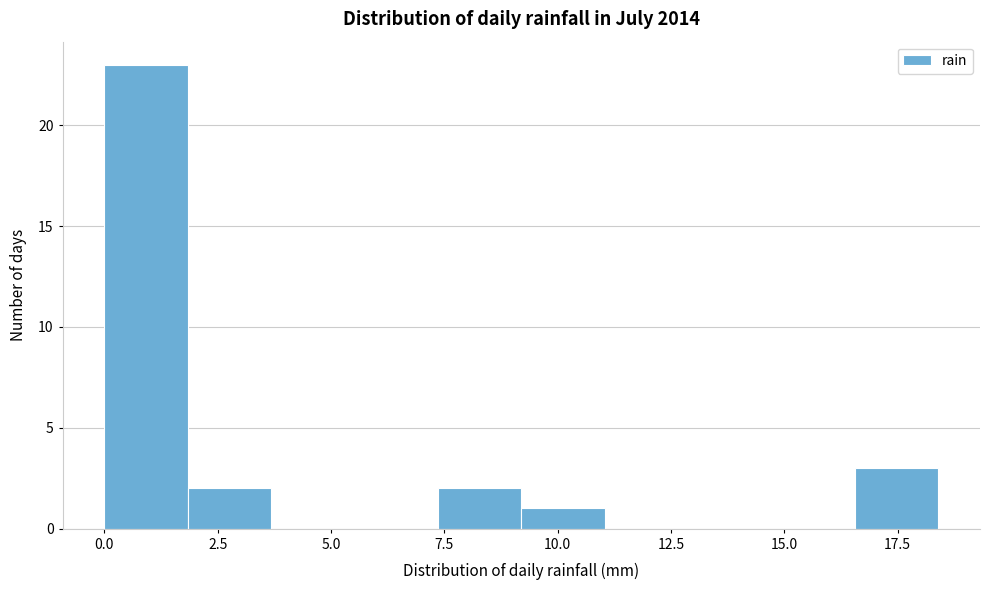

Around what value on the x-axis is the tallest bar? Give the approximate position of its centre, as read against the axis.

1.0